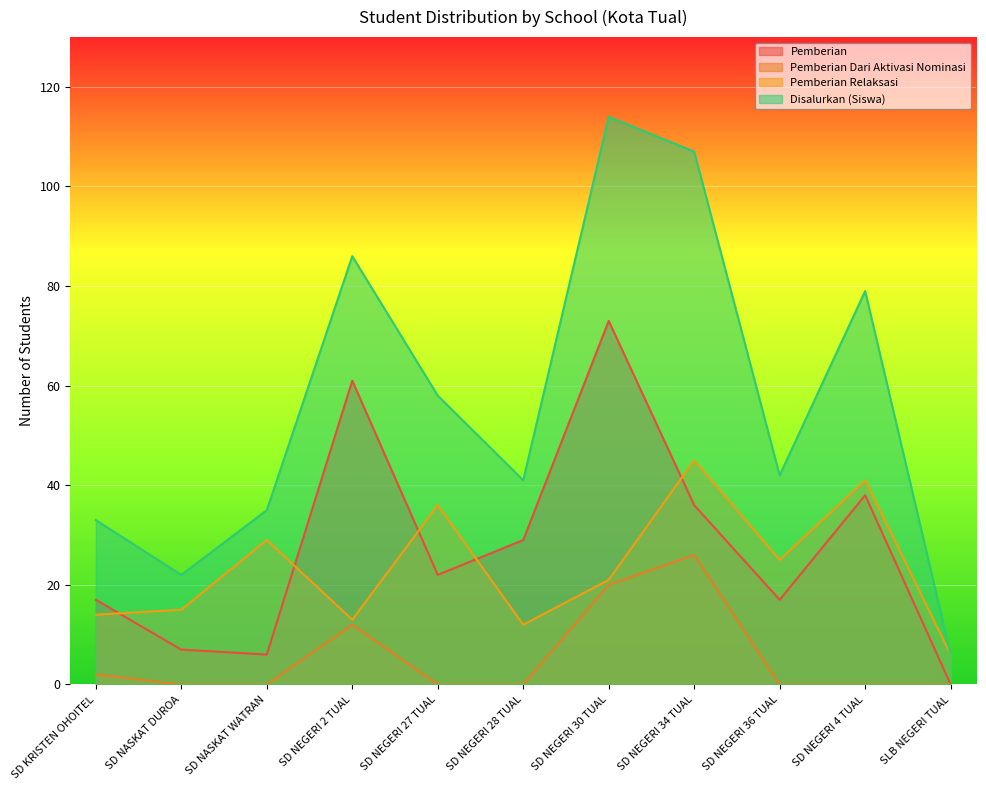

Reading left to right, what are all the values shown in this chart?

Pemberian: 17	7	6	61	22	29	73	36	17	38	0
Pemberian Dari Aktivasi Nominasi: 2	0	0	12	0	0	20	26	0	0	0
Pemberian Relaksasi: 14	15	29	13	36	12	21	45	25	41	6
Disalurkan (Siswa): 33	22	35	86	58	41	114	107	42	79	6